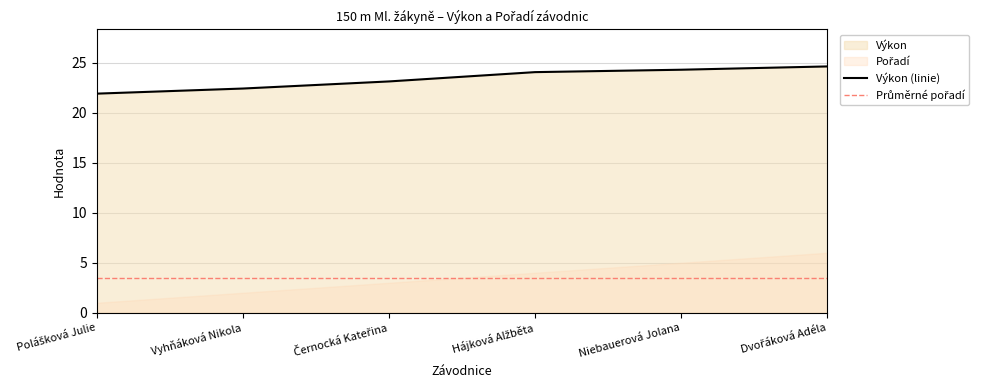

Reading right to left, transcribe all the data shown in this chart.

Dvořáková Adéla=24.6	Niebauerová Jolana=24.3	Hájková Alžběta=24.1	Černocká Kateřina=23.1	Vyhňáková Nikola=22.4	Polášková Julie=21.9